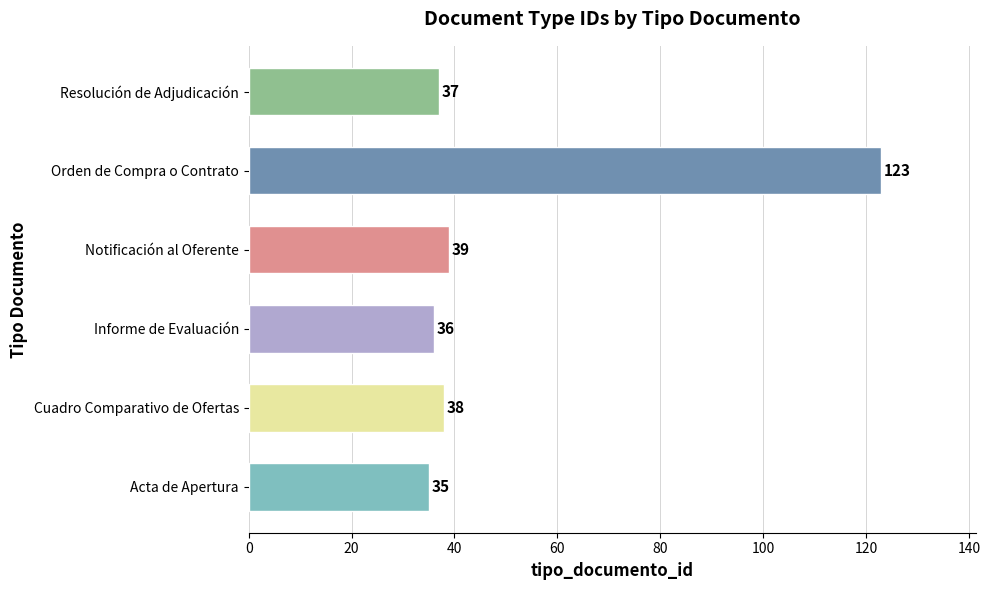

What is the minimum value shown in the chart?

35